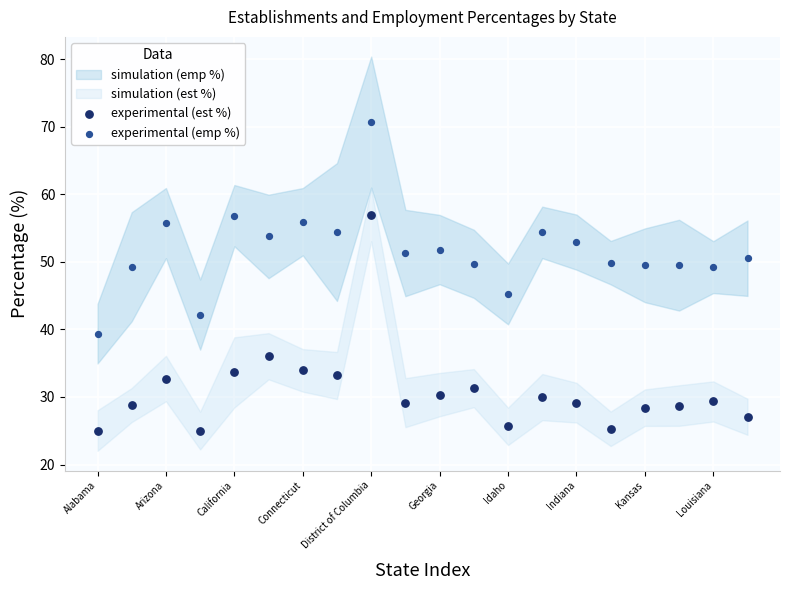

Which series reaches the maximum Y coordinate?

experimental (emp %)